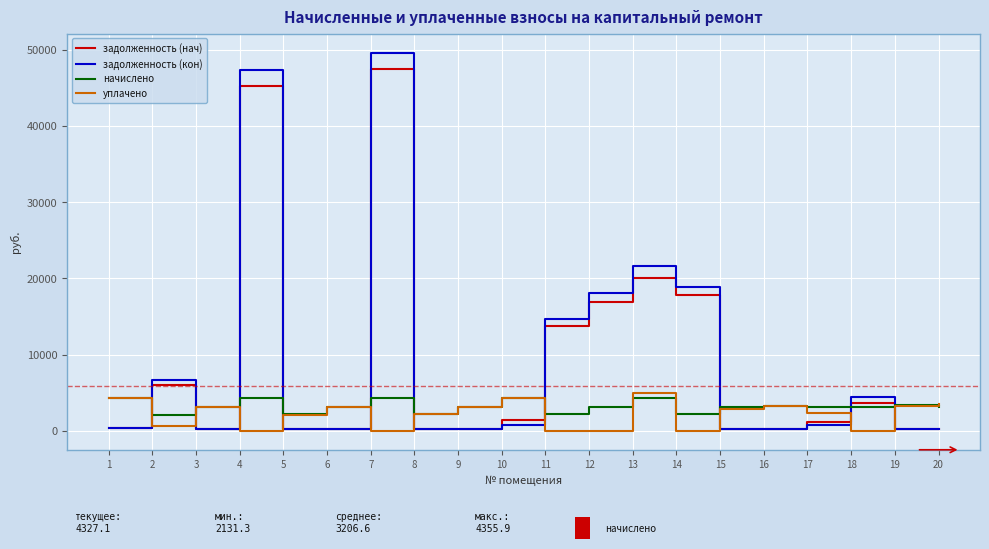

Count the number of categories in the chart.

20